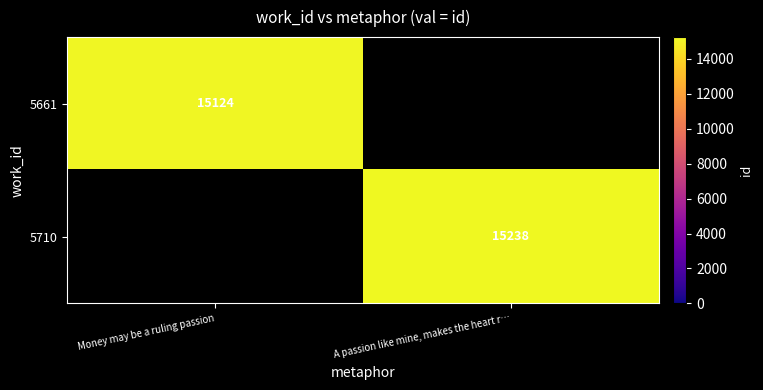

Which category has the lowest value across all series?

Money may be a ruling passion